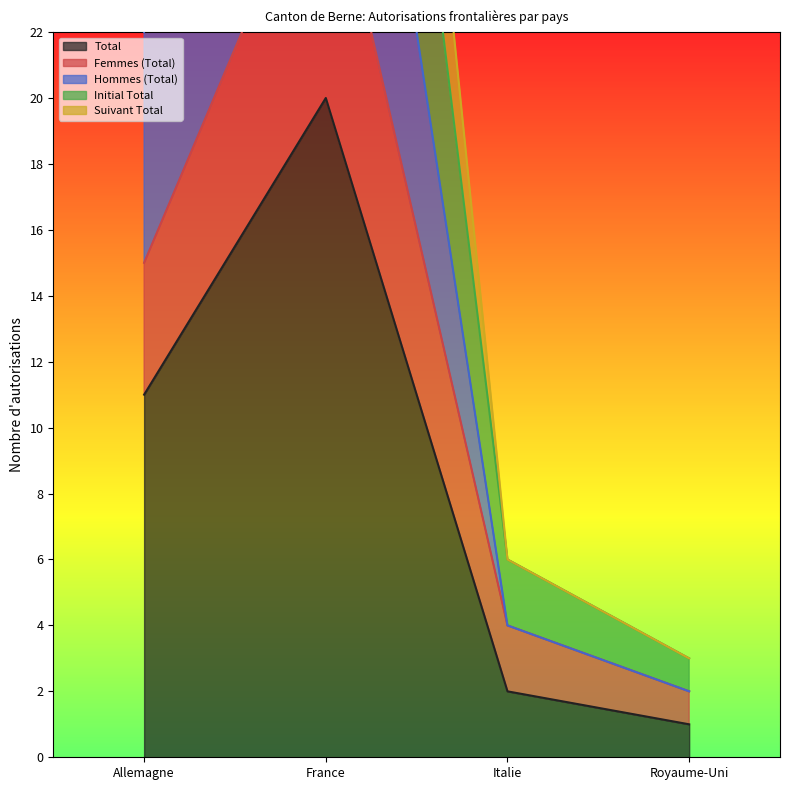

Reading left to right, what are all the values shown in this chart?

Total: 11	20	2	1
Femmes (Total): 15	28	4	2
Hommes (Total): 22	40	4	2
Initial Total: 28	51	6	3
Suivant Total: 33	60	6	3